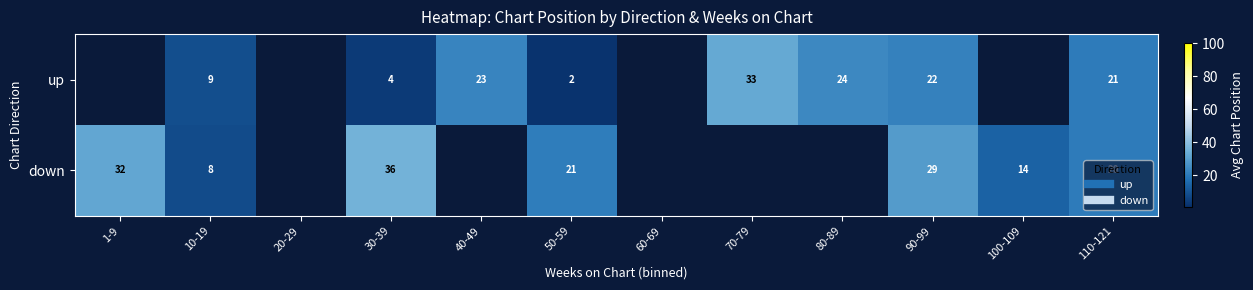

Is the value of down at 70-79 greater than the value of up at 100-109?

No